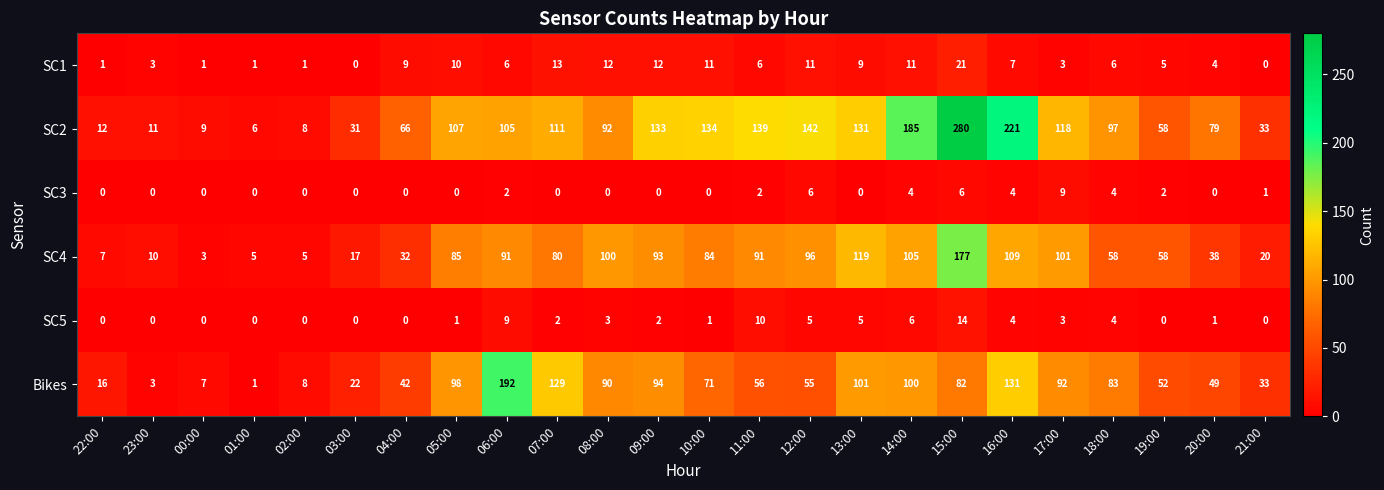

Which series has the largest range (max minus min)?

SC2